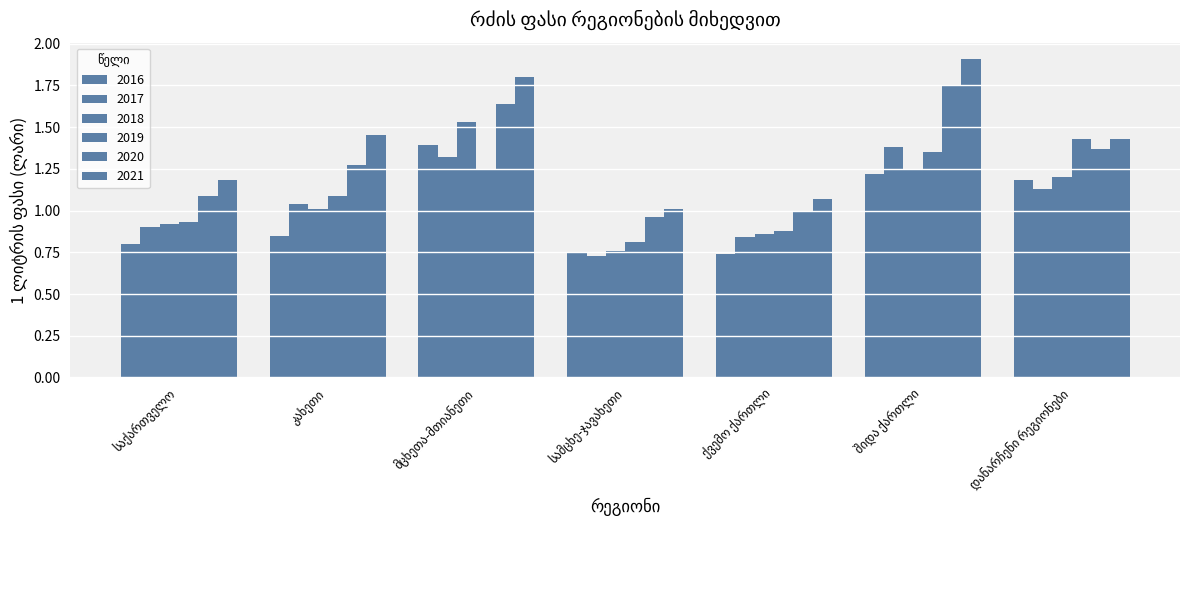

Reading right to left, transcribe all the data shown in this chart.

2016: დანარჩენი რეგიონები=1.2	შიდა ქართლი=1.2	ქვემო ქართლი=0.7	სამცხე-ჯავახეთი=0.8	მცხეთა-მთიანეთი=1.4	კახეთი=0.8	საქართველო=0.8
2017: დანარჩენი რეგიონები=1.1	შიდა ქართლი=1.4	ქვემო ქართლი=0.8	სამცხე-ჯავახეთი=0.7	მცხეთა-მთიანეთი=1.3	კახეთი=1.0	საქართველო=0.9
2018: დანარჩენი რეგიონები=1.2	შიდა ქართლი=1.2	ქვემო ქართლი=0.9	სამცხე-ჯავახეთი=0.8	მცხეთა-მთიანეთი=1.5	კახეთი=1.0	საქართველო=0.9
2019: დანარჩენი რეგიონები=1.4	შიდა ქართლი=1.4	ქვემო ქართლი=0.9	სამცხე-ჯავახეთი=0.8	მცხეთა-მთიანეთი=1.2	კახეთი=1.1	საქართველო=0.9
2020: დანარჩენი რეგიონები=1.4	შიდა ქართლი=1.8	ქვემო ქართლი=1.0	სამცხე-ჯავახეთი=1.0	მცხეთა-მთიანეთი=1.6	კახეთი=1.3	საქართველო=1.1
2021: დანარჩენი რეგიონები=1.4	შიდა ქართლი=1.9	ქვემო ქართლი=1.1	სამცხე-ჯავახეთი=1.0	მცხეთა-მთიანეთი=1.8	კახეთი=1.4	საქართველო=1.2